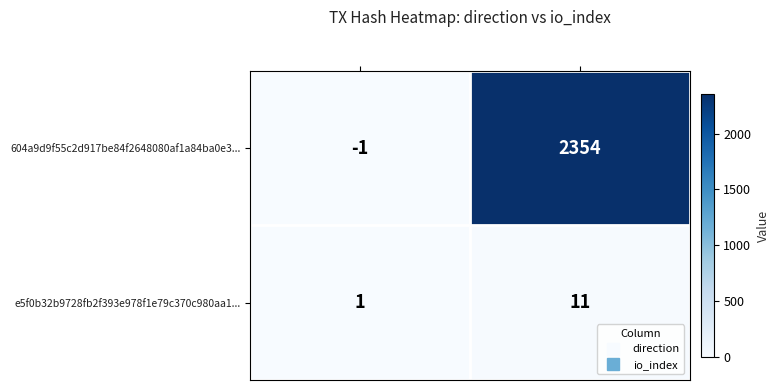

Which series has the widest spread of values?

604a9d9f55c2d917be84f2648080af1a84ba0e3...